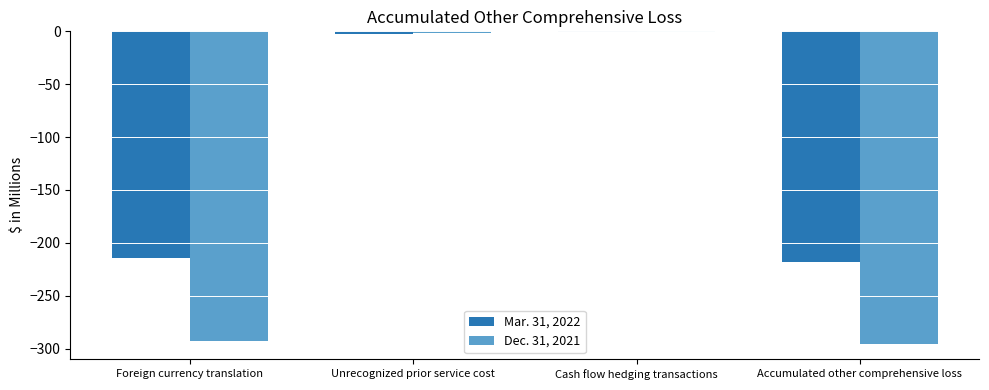

What is the value of the Dec. 31, 2021 bar at the 3rd from the left?

-1.0